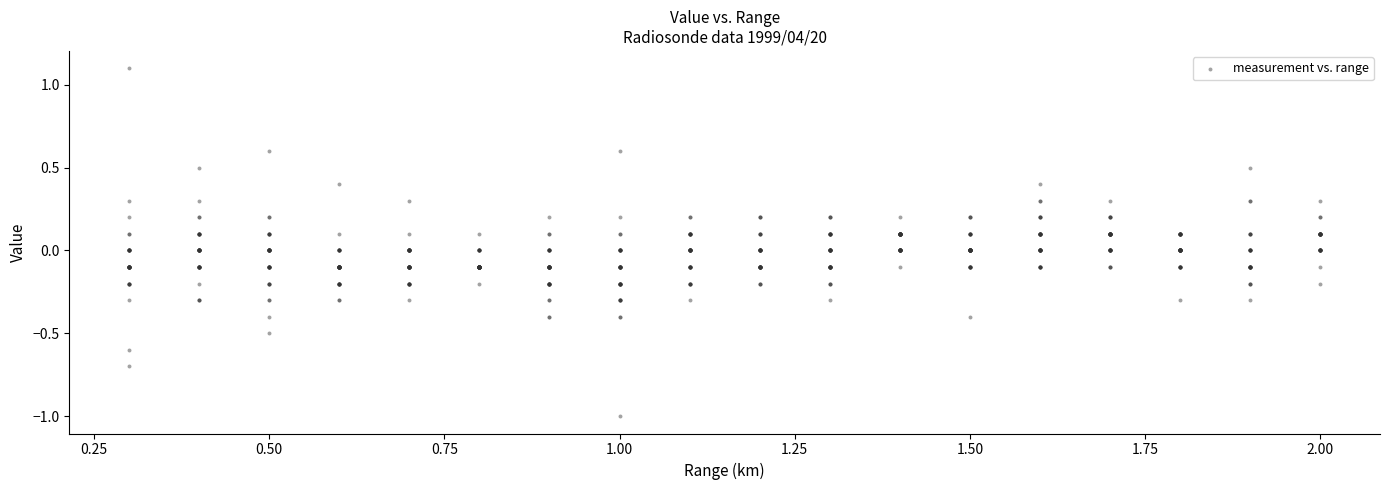

What is the range of Y values (max minus min)?

2.1